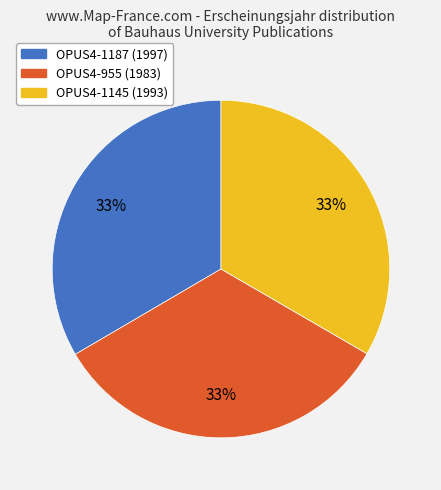

Is it true that OPUS4-955 is 26% of the pie?

False